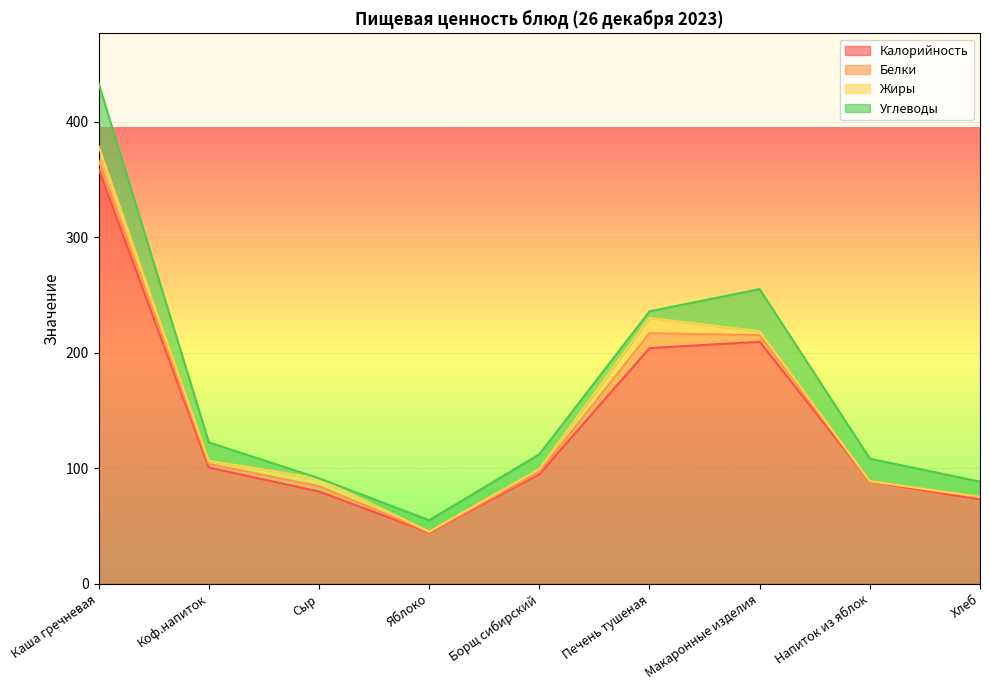

How many distinct data groups are displayed?

4